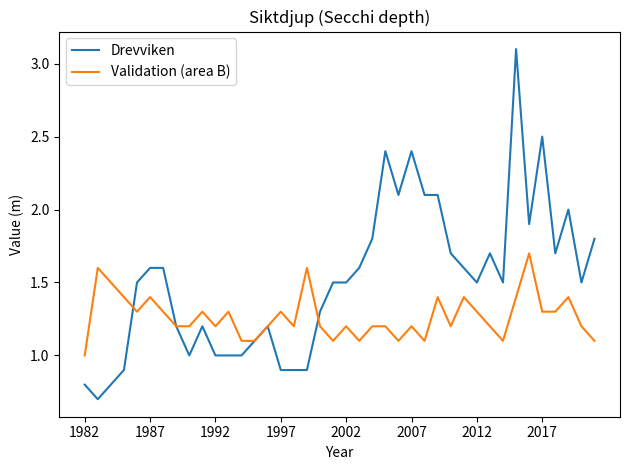

What is the maximum value shown in the chart?

3.1